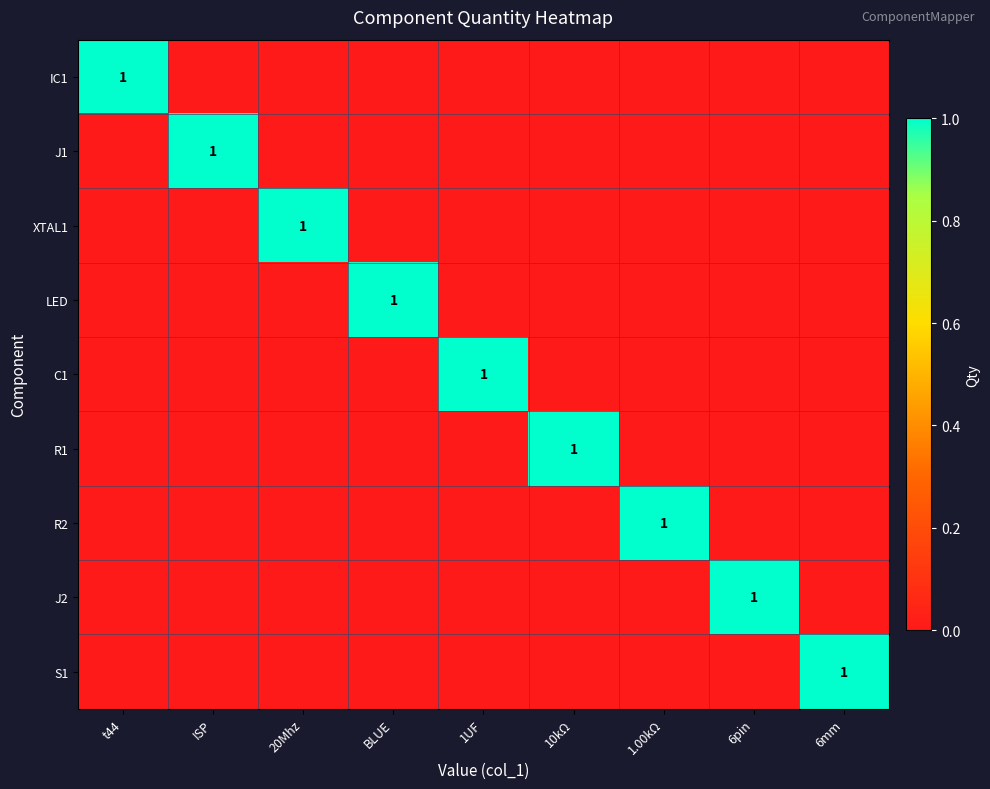

Which has a higher value, ISP or 6pin?

ISP